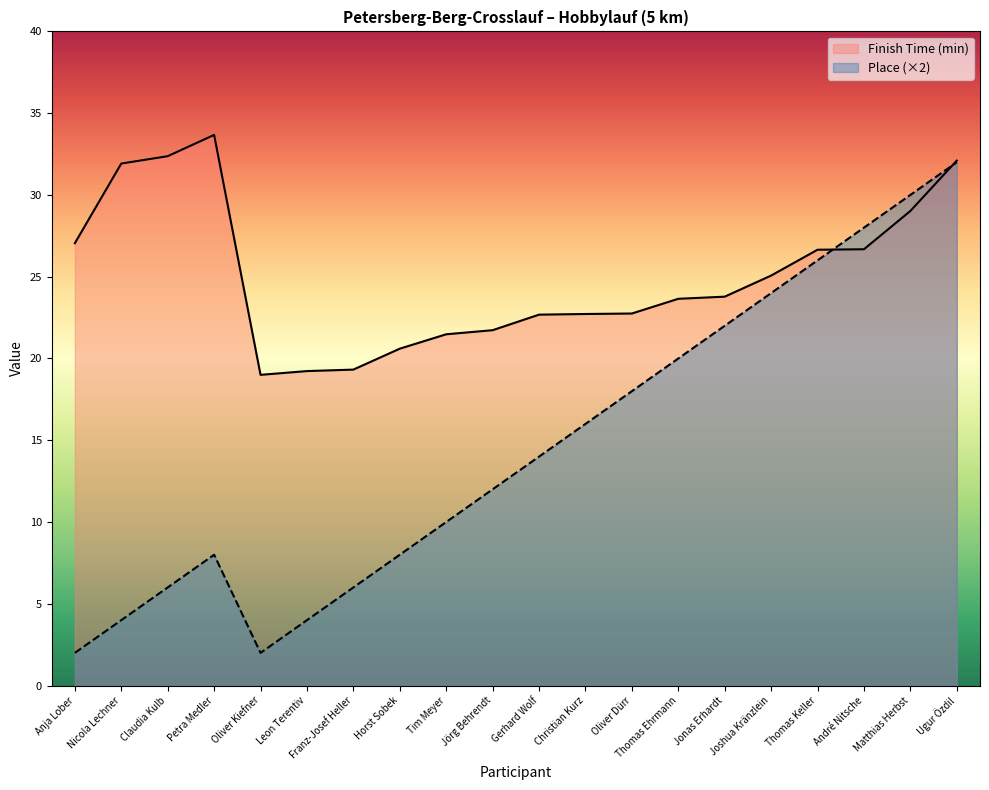

Is it true that Finish Time (min) equals 22.8 at Oliver Dürr?

True